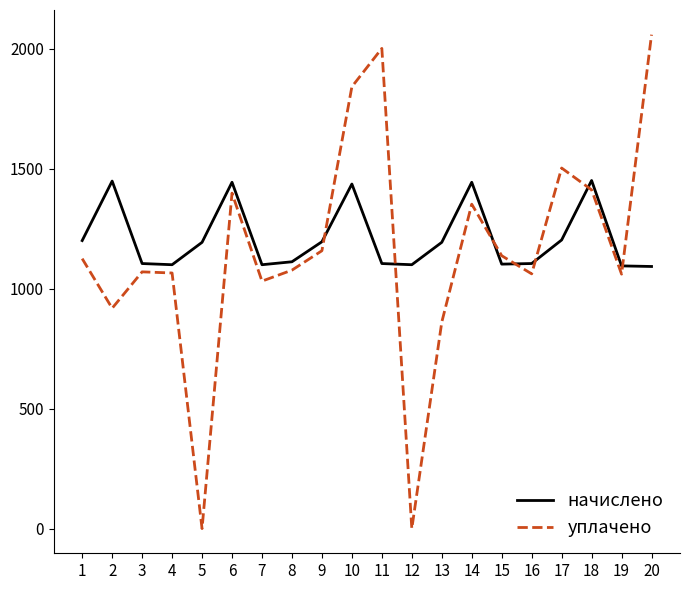

What is the difference between the maximum and minimum values in the начислено series?

358.3